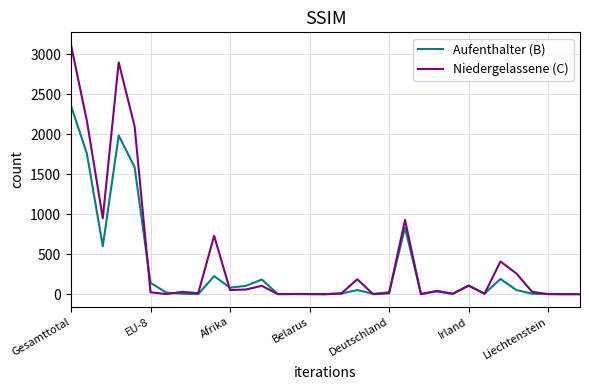

Which series has the largest range (max minus min)?

Niedergelassene (C)